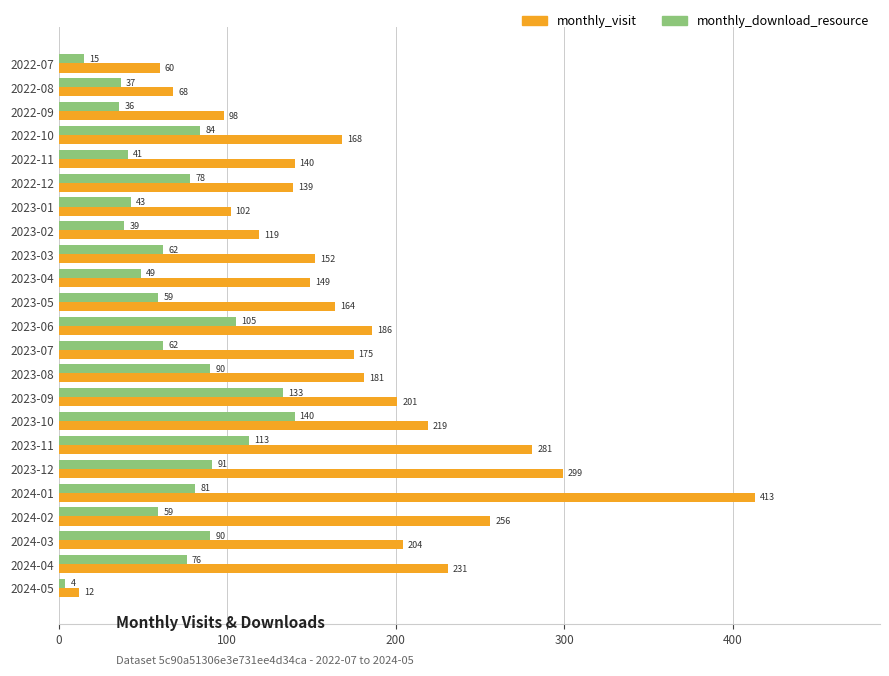

Which series has the largest total across all categories?

monthly_visit